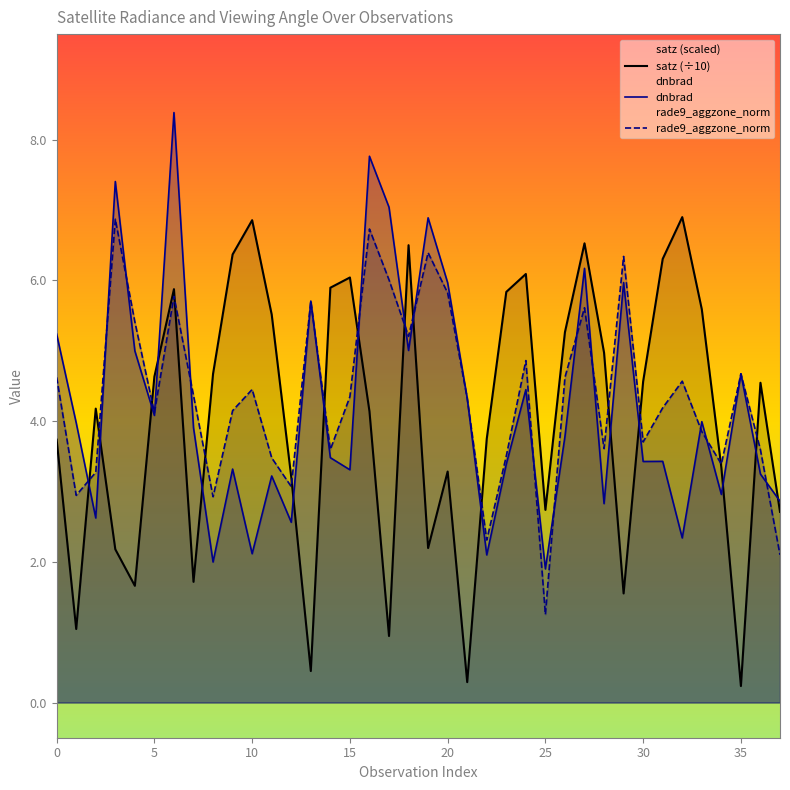

What is the difference between the maximum and minimum values in the satz (÷10) series?

6.7